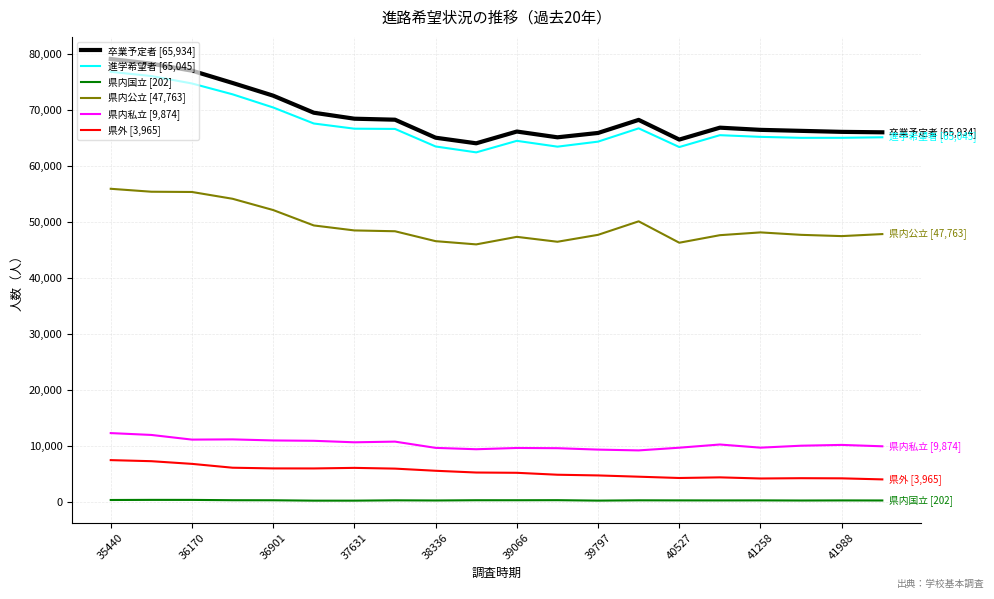

How many distinct data groups are displayed?

6